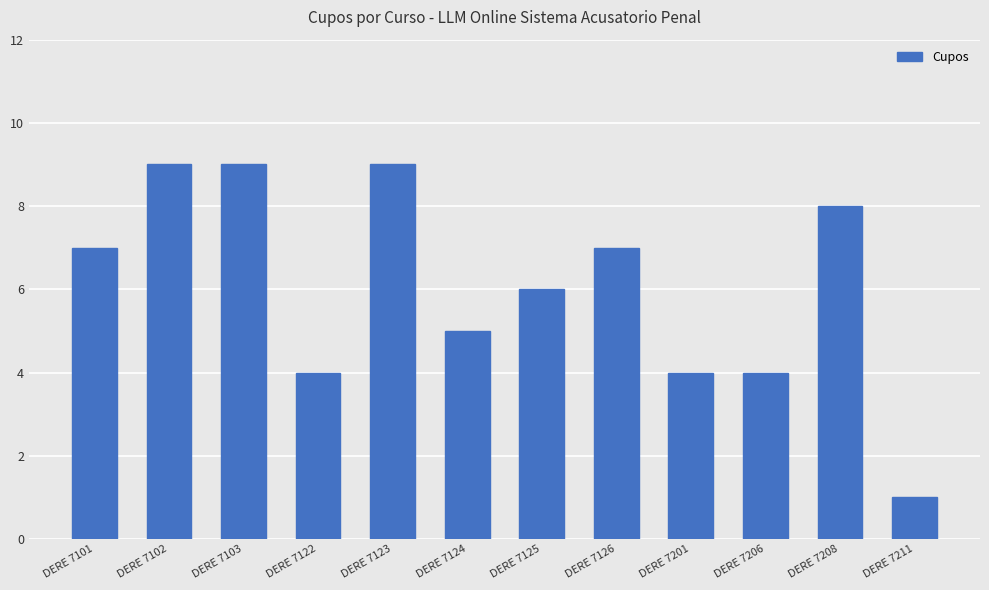

What value does the data have at DERE 7125?

6